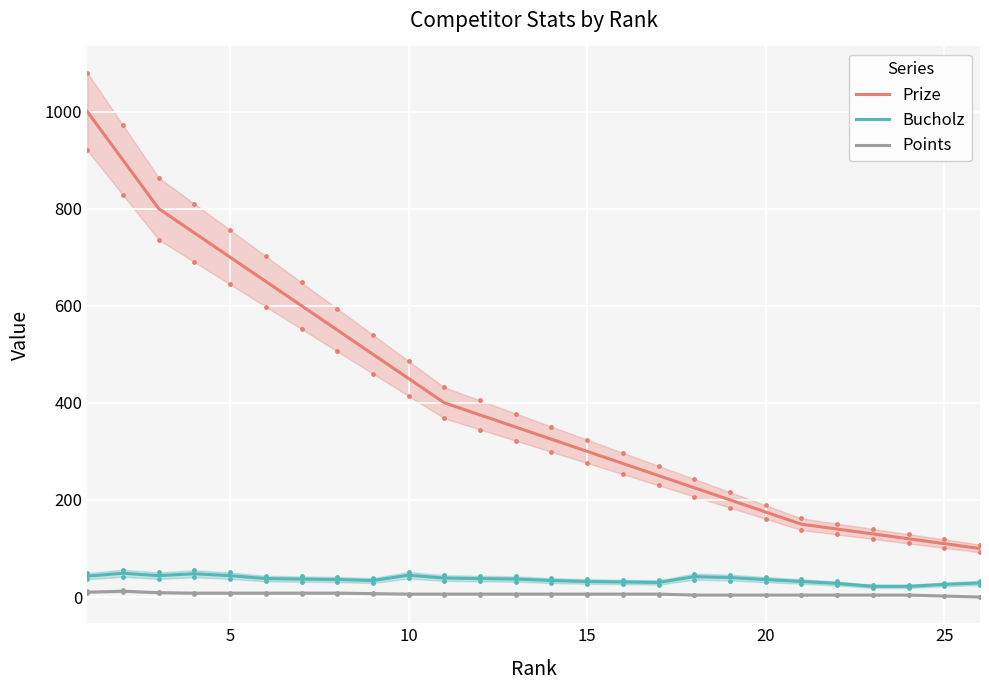

Which series has the largest total across all categories?

Prize